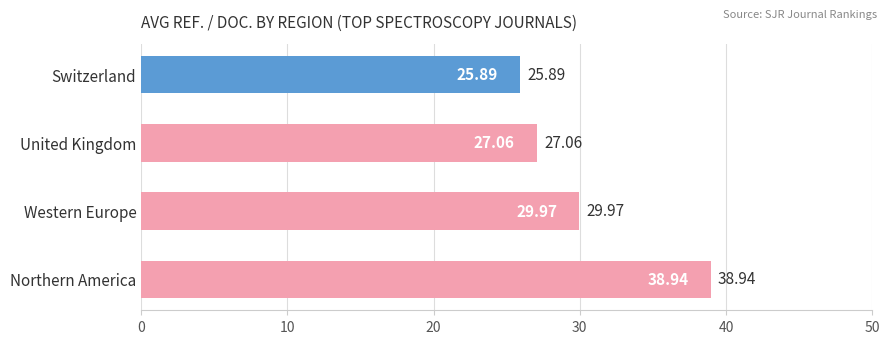

Which category has the lowest value across all series?

Switzerland